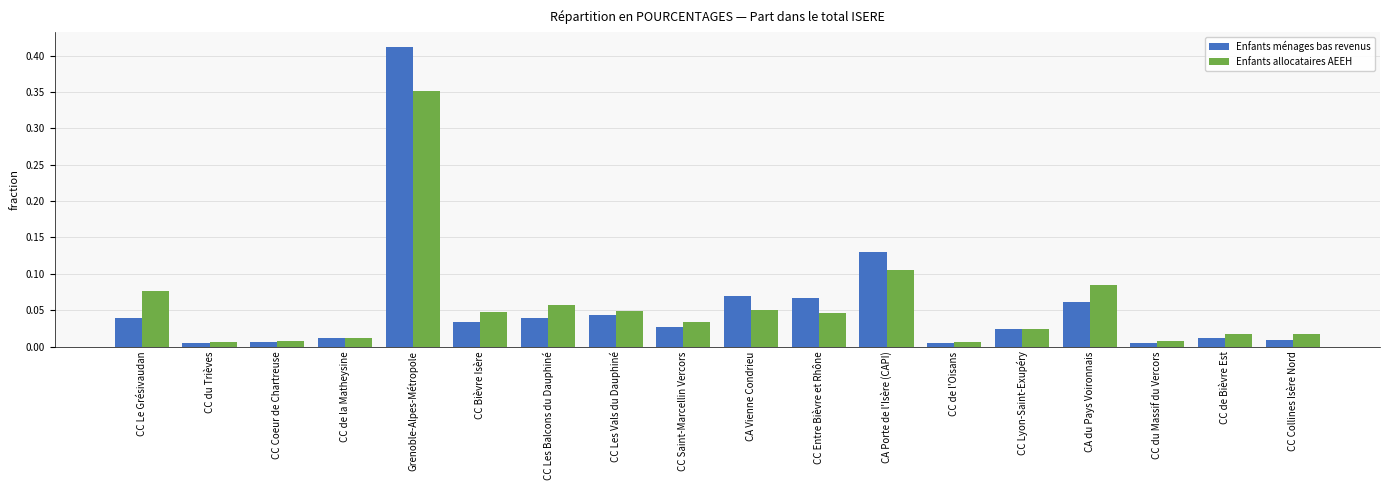

How many bars are there in total?

36